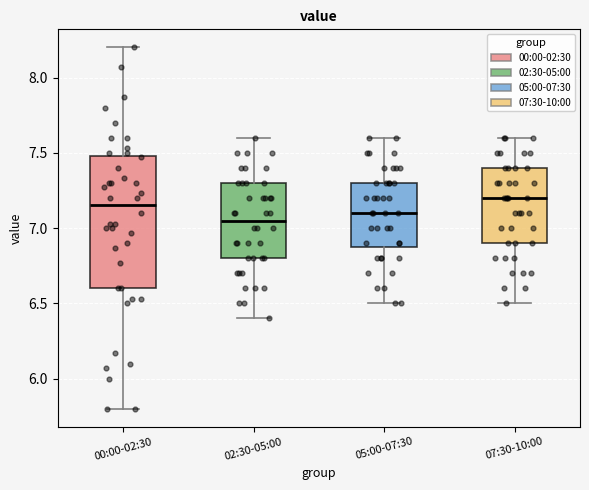

Where is the upper edge of the box for 07:30-10:00 on the y-axis? The values are not printed on the chart, so give them approximately, as read against the axis.

7.40